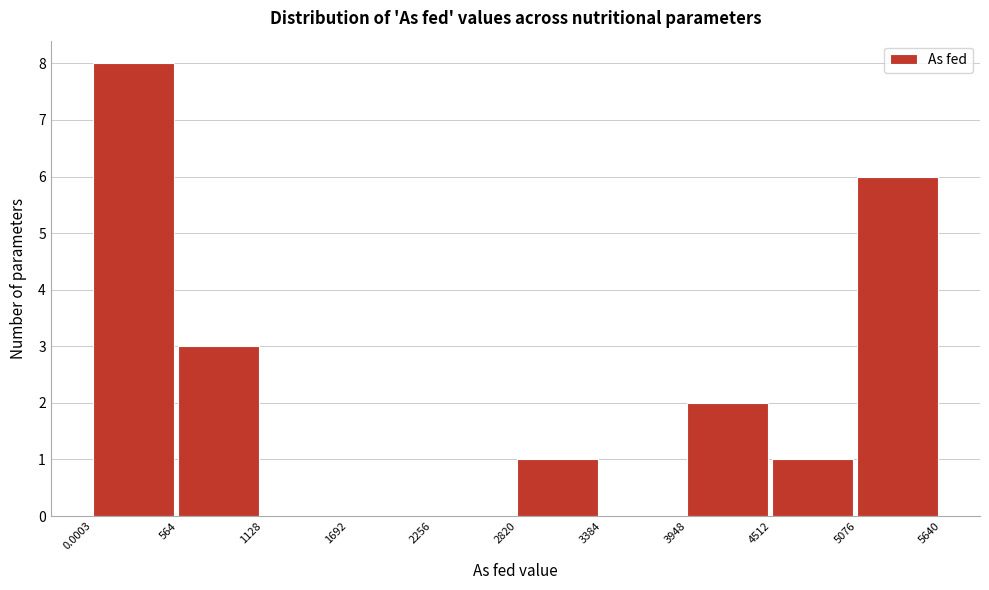

How tall is the bar that spans 4512 to 5076 on the x-axis? The values are not printed on the chart, so give them approximately, as read against the axis.

1